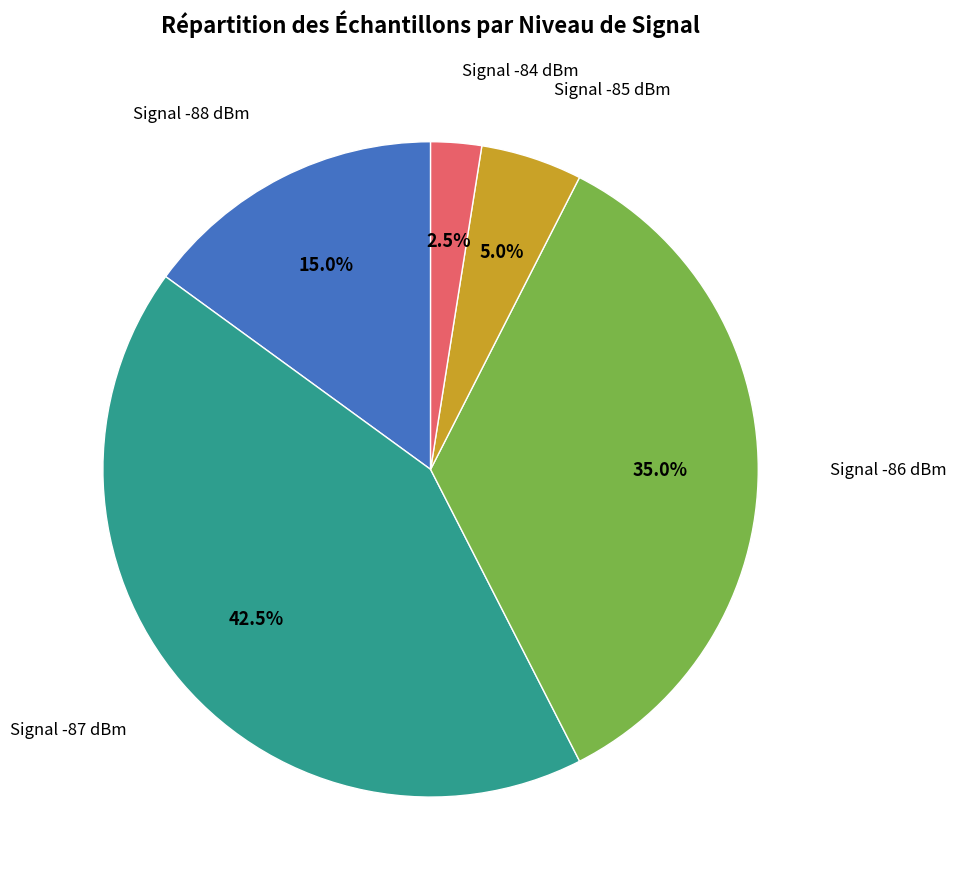

What portion of the pie excludes Signal -84 dBm?

97.5%